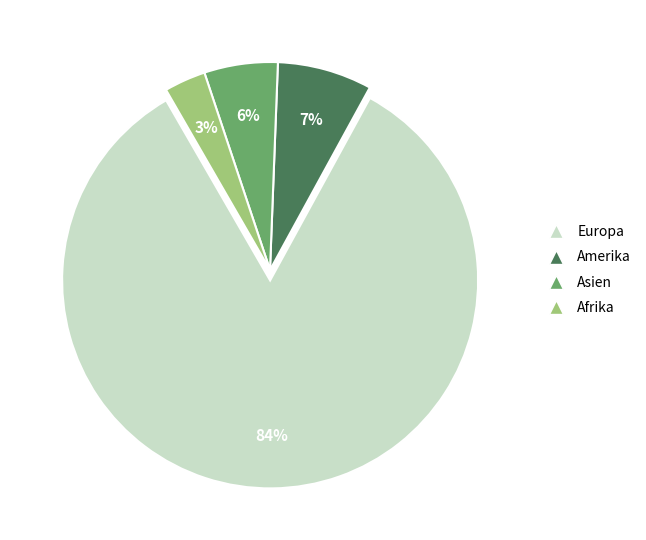

Is there a majority slice in this chart?

Yes